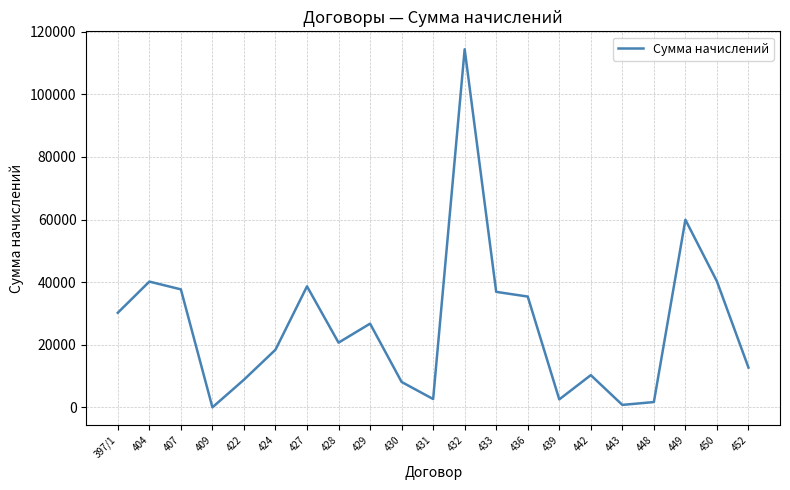

What is the greatest value displayed?

114398.9